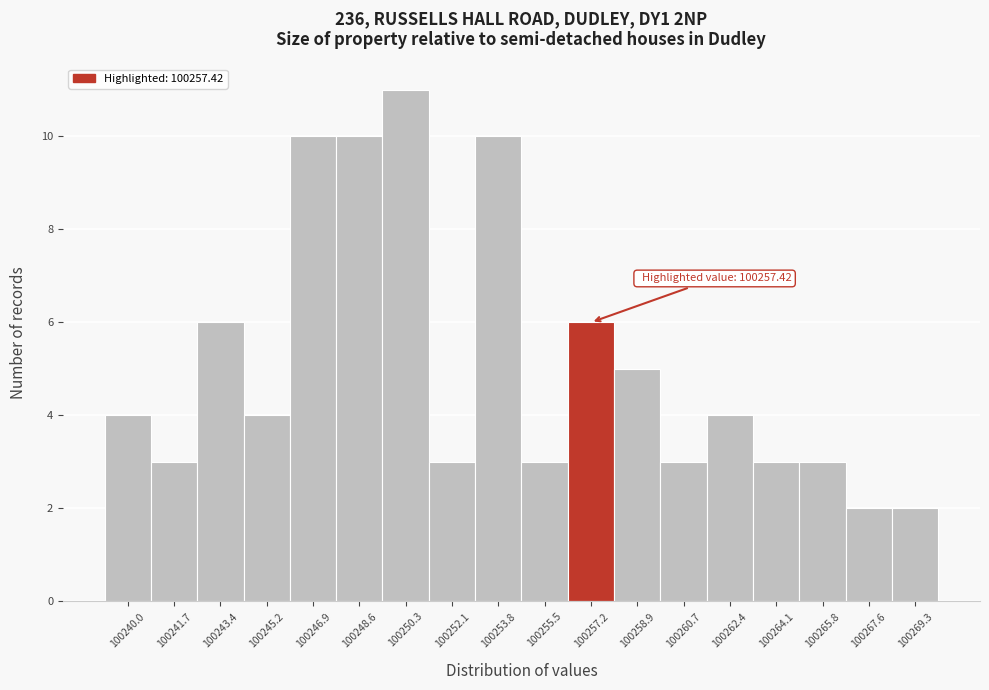

Reading left to right, transcribe all the data shown in this chart.

4	3	6	4	10	10	11	3	10	3	6	5	3	4	3	3	2	2